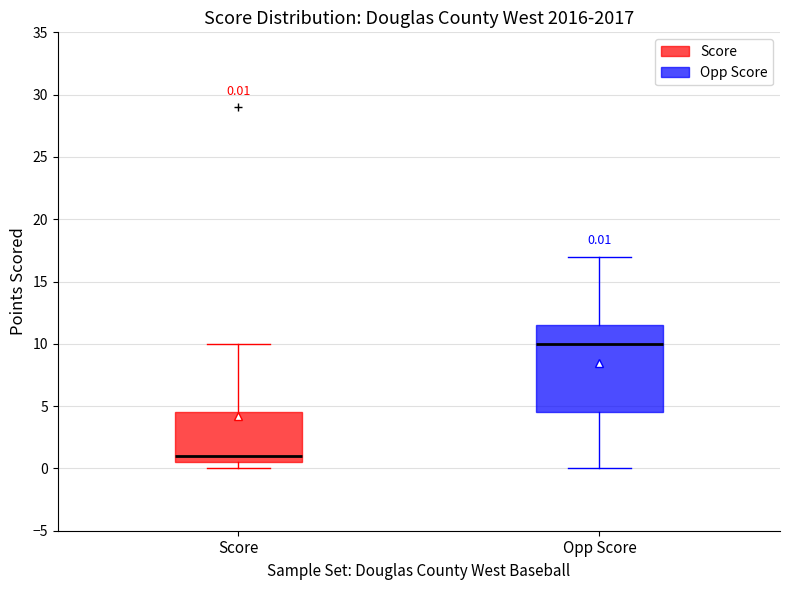

Which box has the lowest median line?

Score